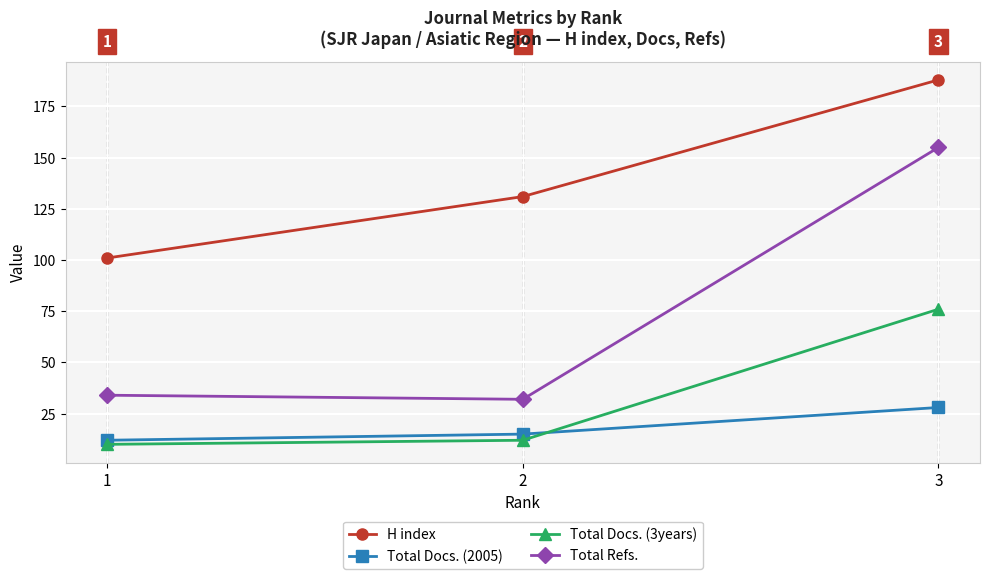

How many lines are shown in the chart?

4